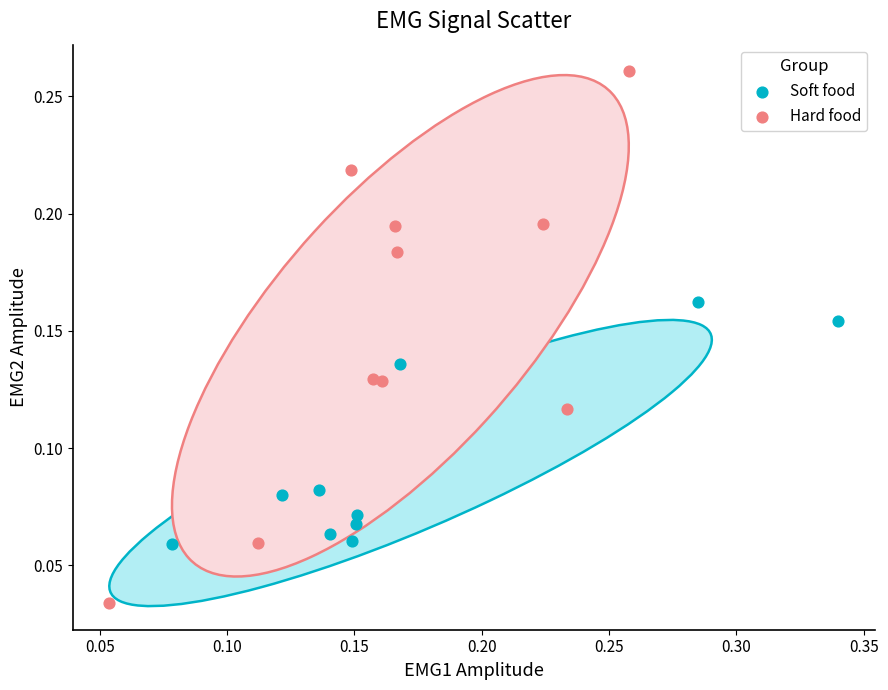

Which series reaches the minimum Y coordinate?

Hard food